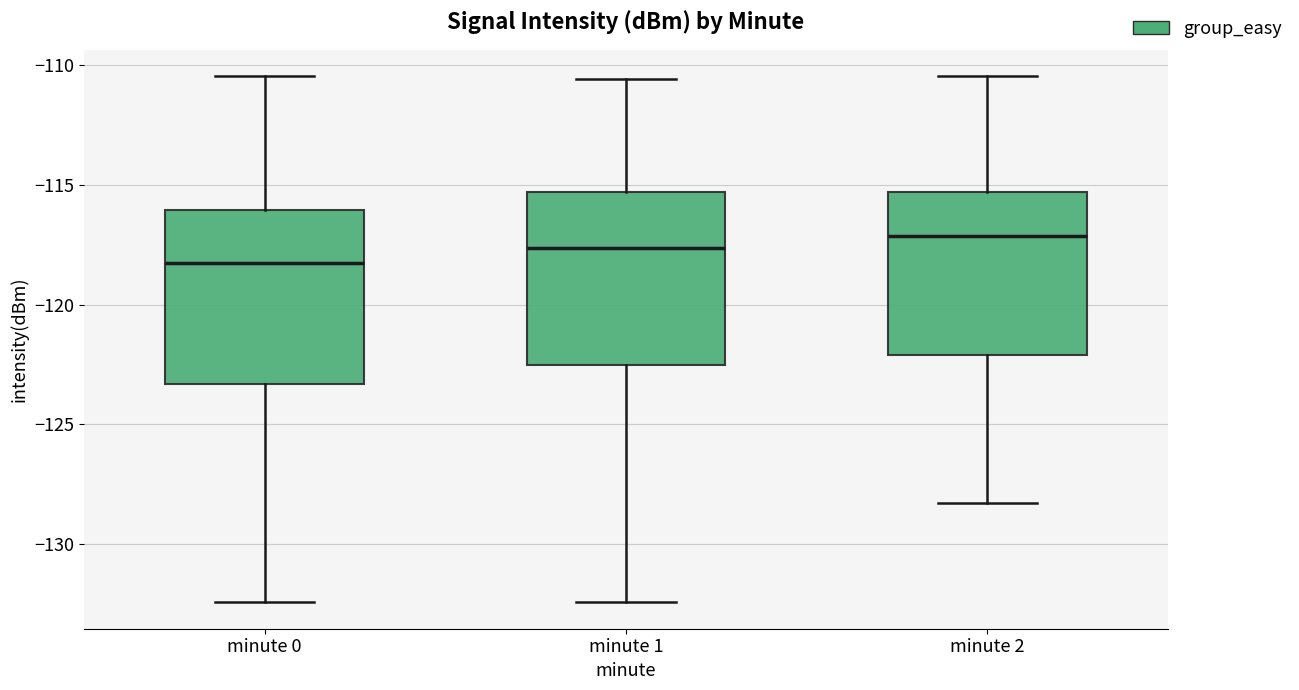

Reading left to right, transcribe this box plot: for each box, give where its median line is, the range the box spans, and where its two whiskers end, as read against the y-axis. The values are not printed on the chart, so give them approximately, as read against the axis.

minute 0: median -118.5, box -123.5 to -116.0, whiskers -132.5 to -110.5
minute 1: median -117.5, box -122.5 to -115.5, whiskers -132.5 to -110.5
minute 2: median -117.0, box -122.0 to -115.5, whiskers -128.5 to -110.5